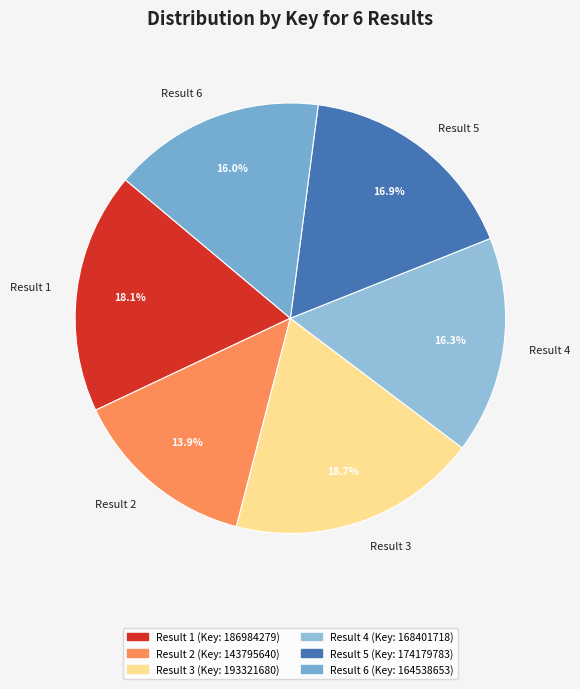

Is it true that Result 5 is 29% of the pie?

False